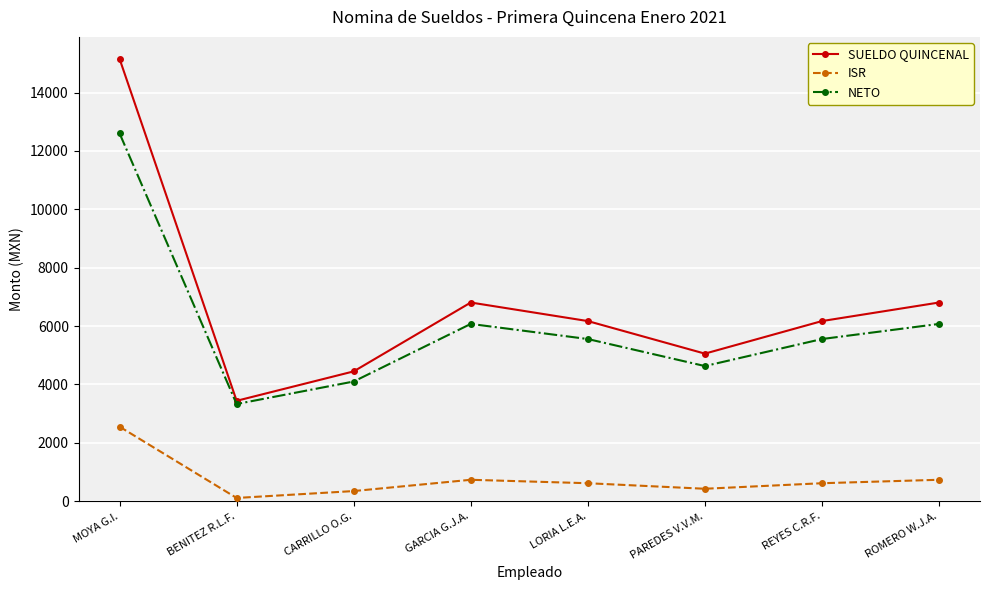

What value does the ISR series have at REYES C.R.F.?

615.5